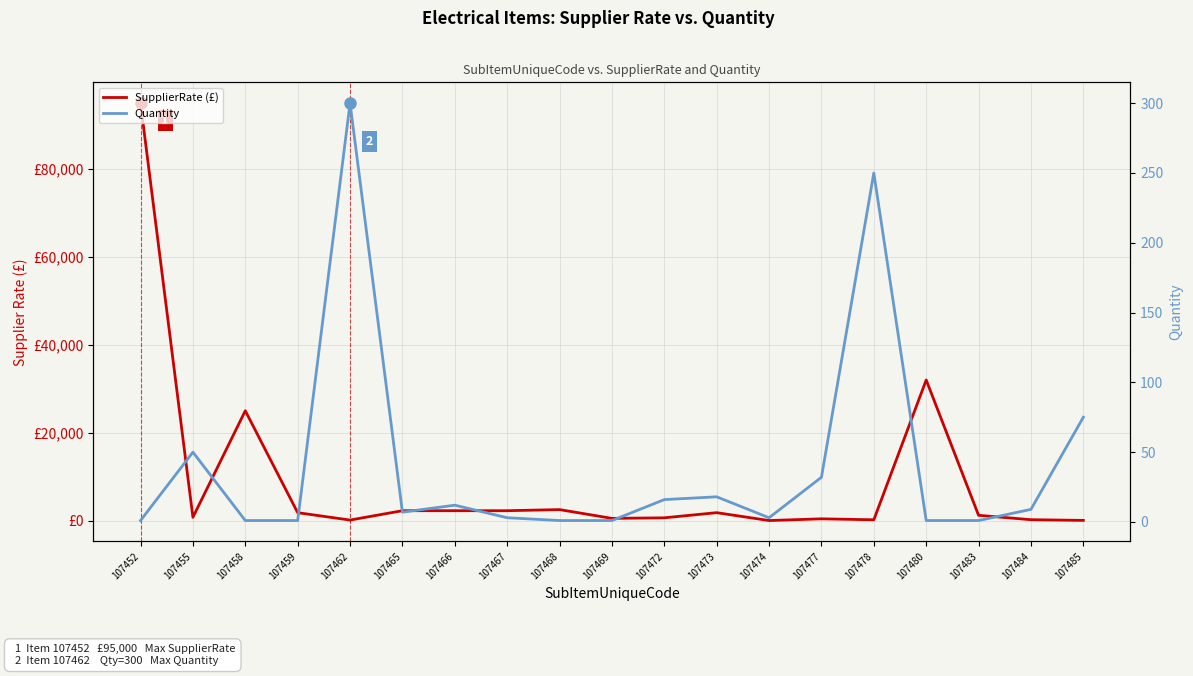

Which series changed the most between 107459 and 107480?

SupplierRate (£)